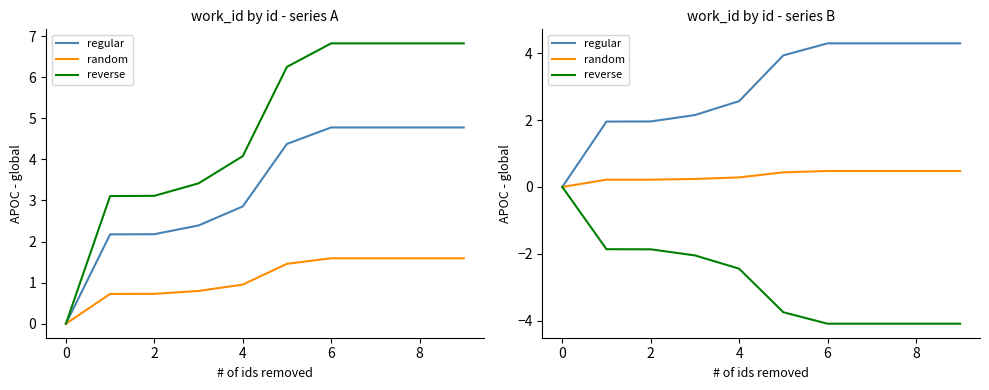

What is the difference between the highest and lowest values at 4?

5.0